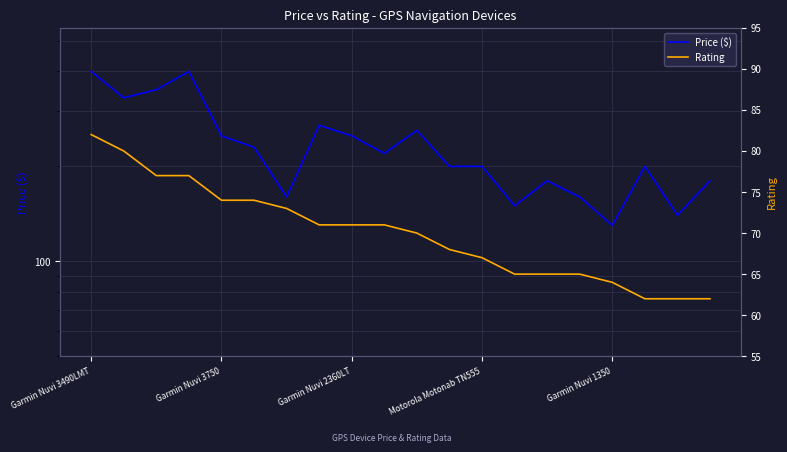

How many lines are shown in the chart?

2